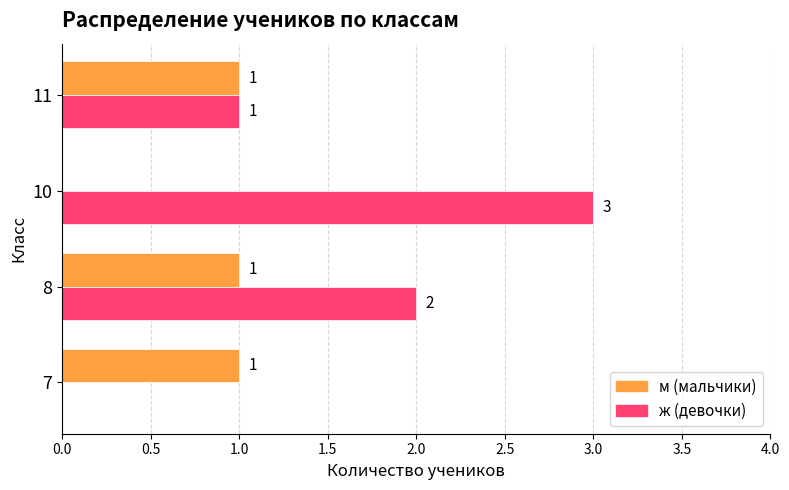

At which category does the chart reach its peak across all series?

10